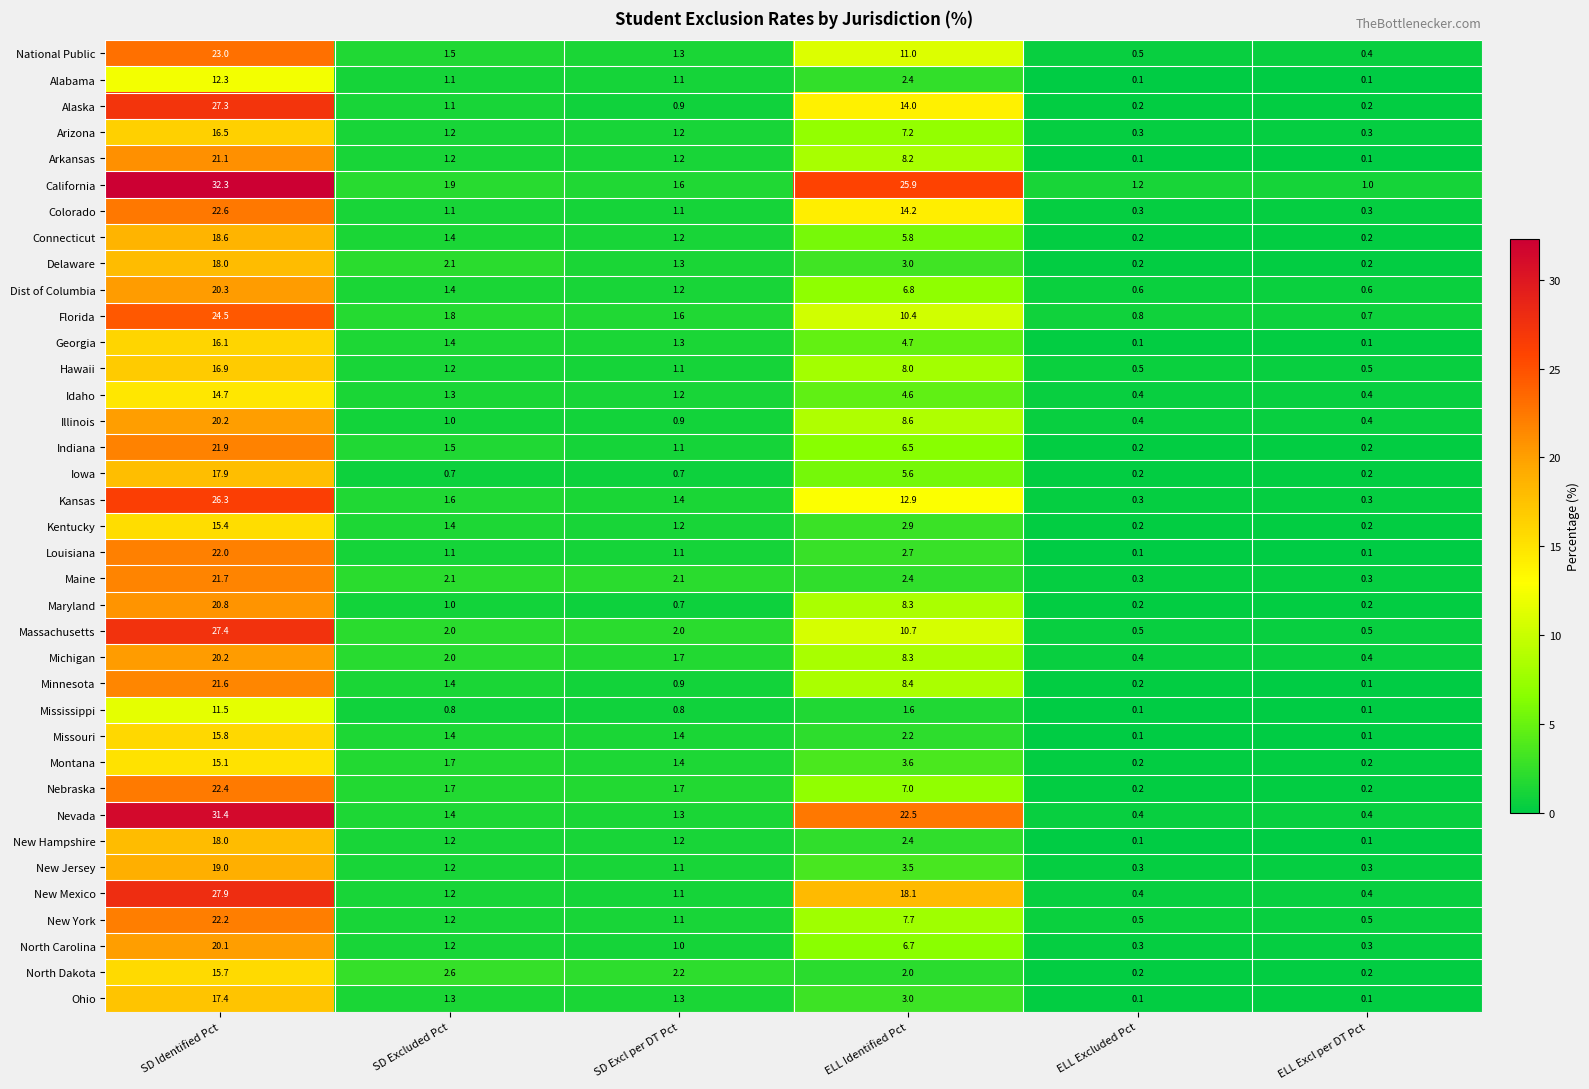

How many values in the Idaho series exceed 1?

4